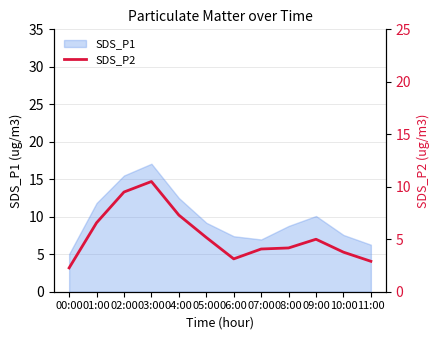

Reading left to right, list all the values displayed in this chart.

00:00=2.3	01:00=6.6	02:00=9.5	03:00=10.5	04:00=7.3	05:00=5.2	06:00=3.1	07:00=4.1	08:00=4.2	09:00=5.0	10:00=3.8	11:00=2.9